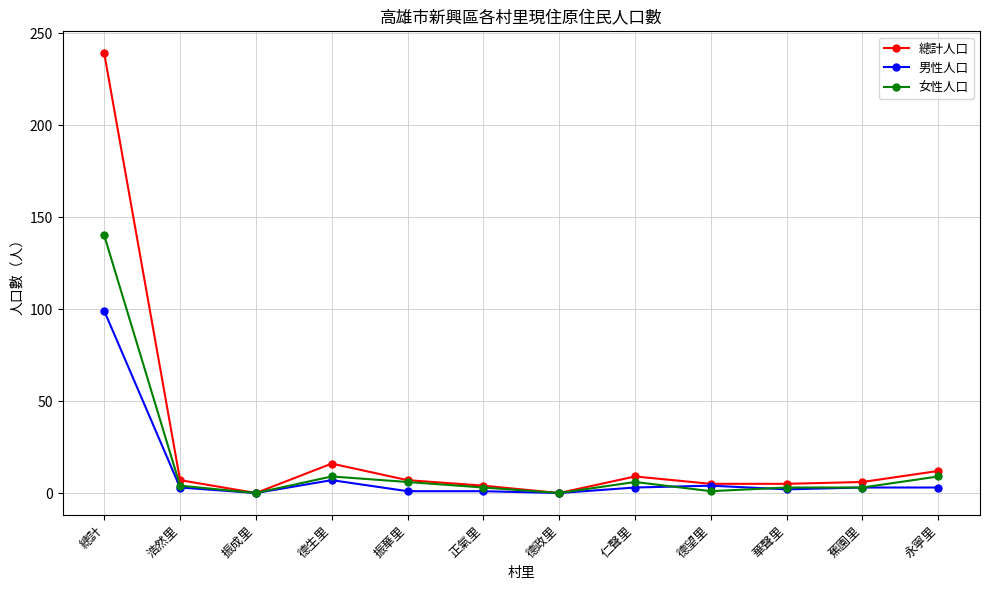

At which label does 總計人口 first exceed 7?

總計